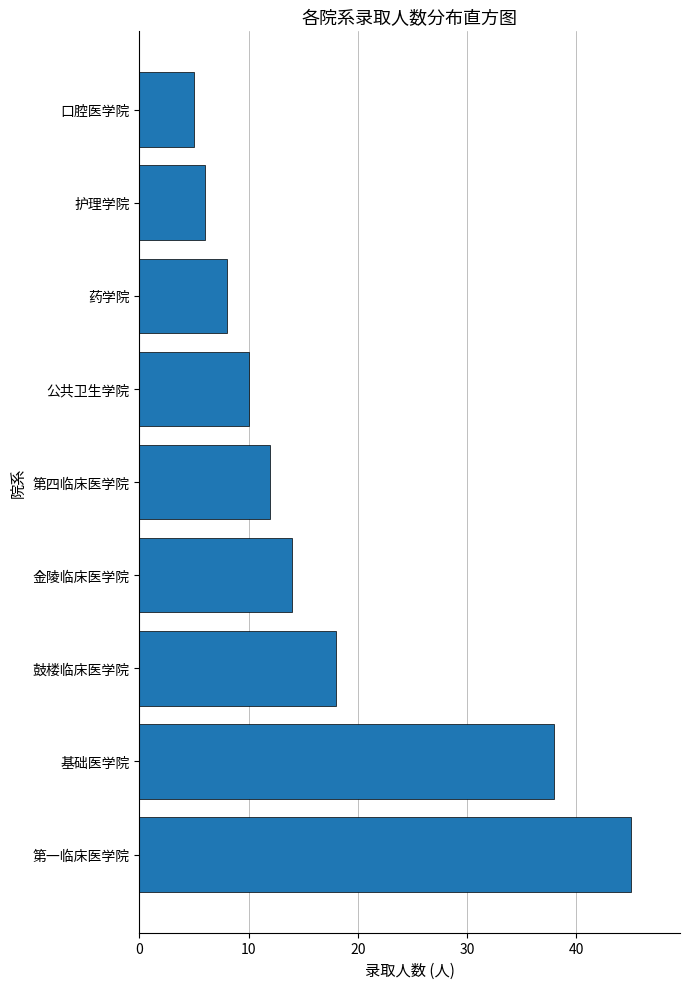

Reading bottom to top, what are all the values shown in this chart?

第一临床医学院=45	基础医学院=38	鼓楼临床医学院=18	金陵临床医学院=14	第四临床医学院=12	公共卫生学院=10	药学院=8	护理学院=6	口腔医学院=5